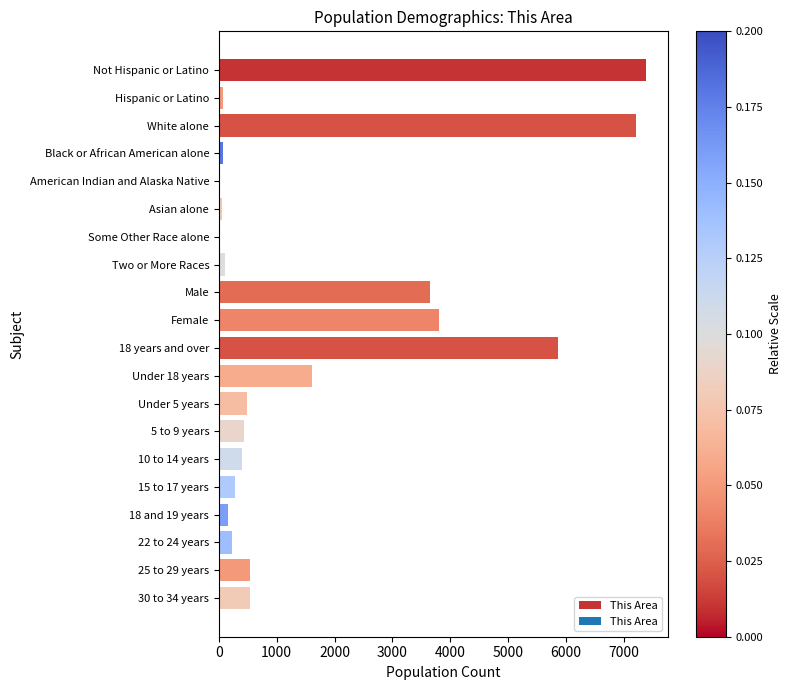

What is the maximum value shown in the chart?

7392